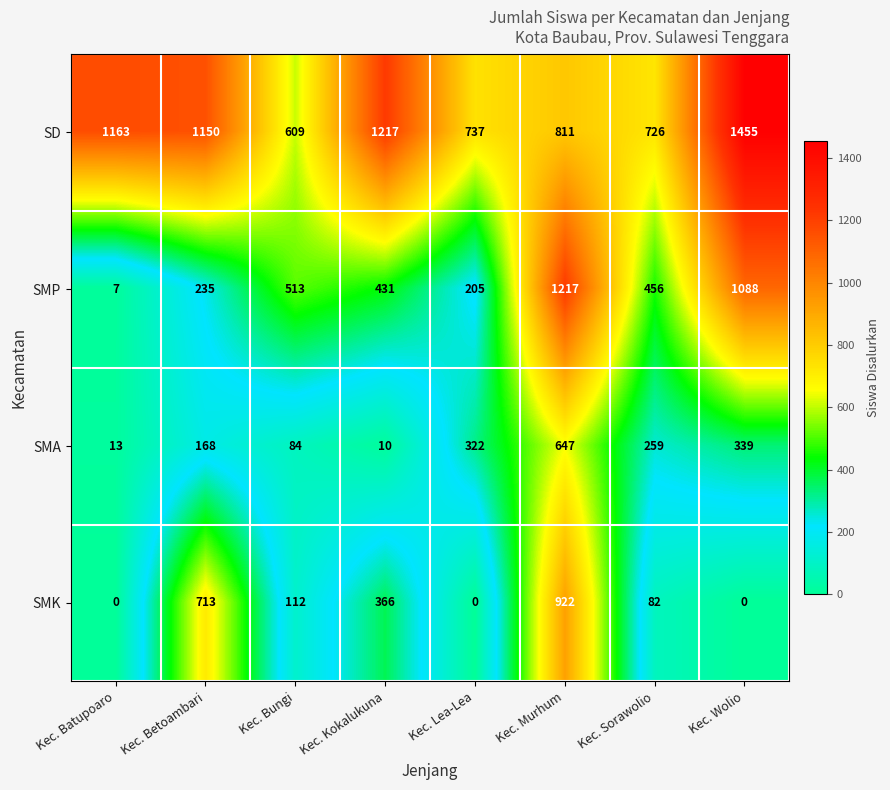

What is the sum of the SMA values at Kec. Betoambari and Kec. Murhum?

815